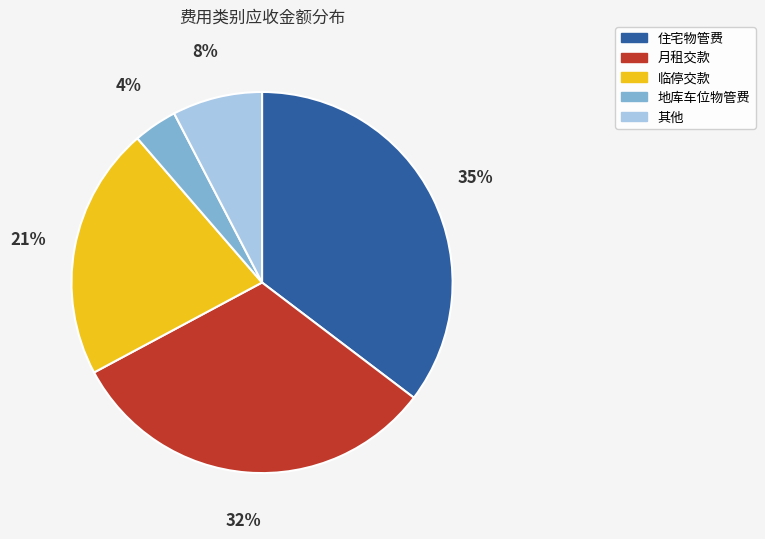

Is there any slice that represents more than half of the pie?

No